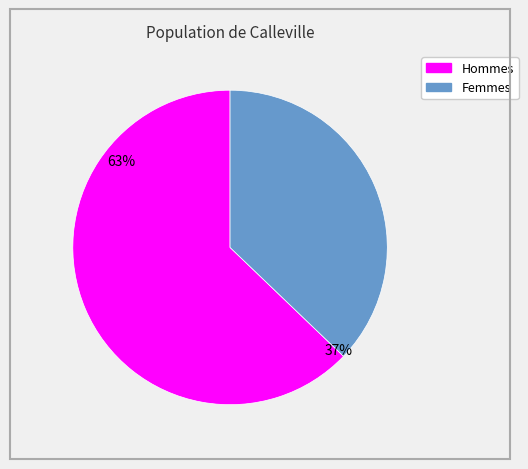

Does any single category account for the majority?

Yes